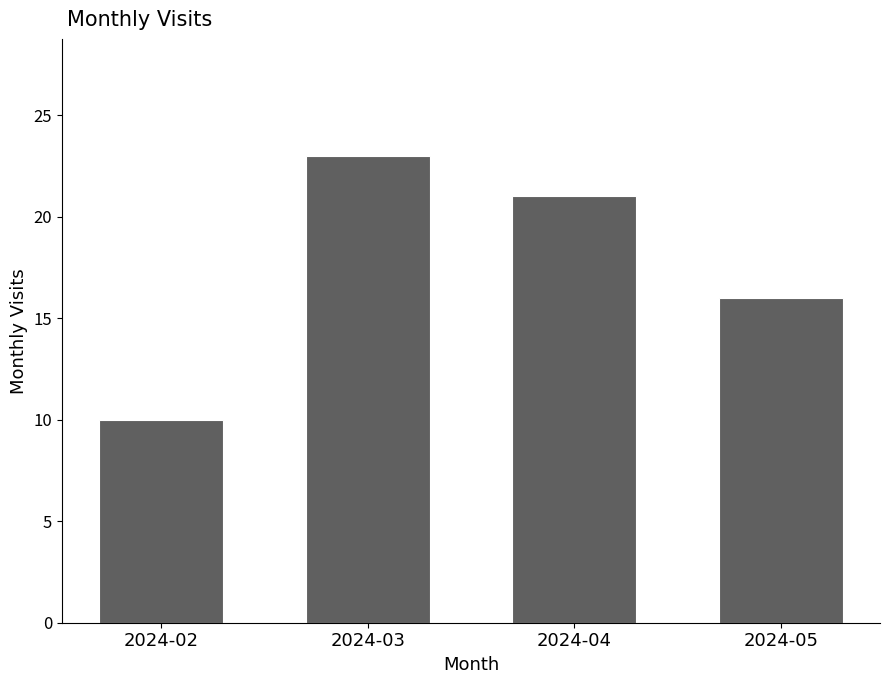

Where does the data first go above 21?

2024-03